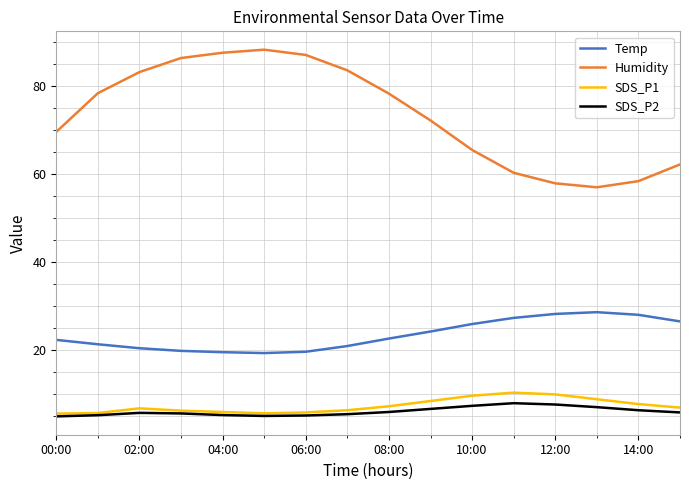

True or false: Humidity and SDS_P1 cross at least once.

False